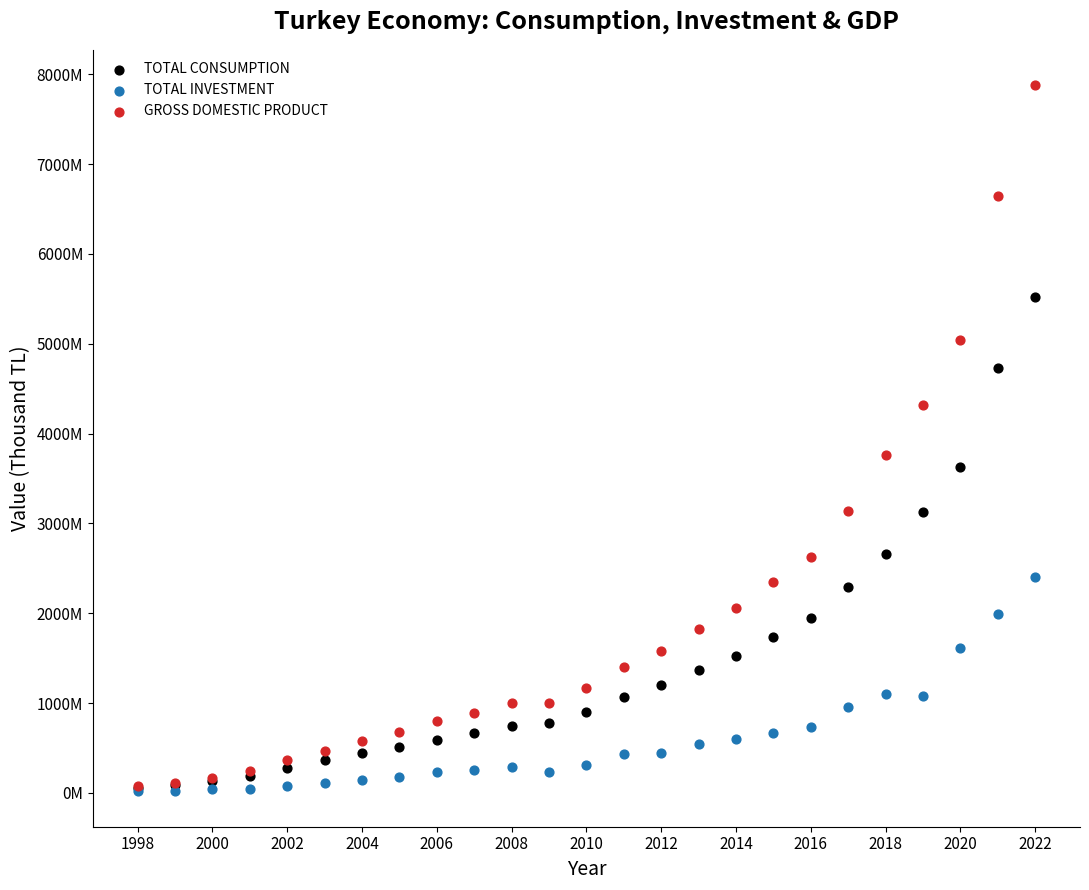

What are all the series names shown in the legend?

TOTAL CONSUMPTION, TOTAL INVESTMENT, GROSS DOMESTIC PRODUCT